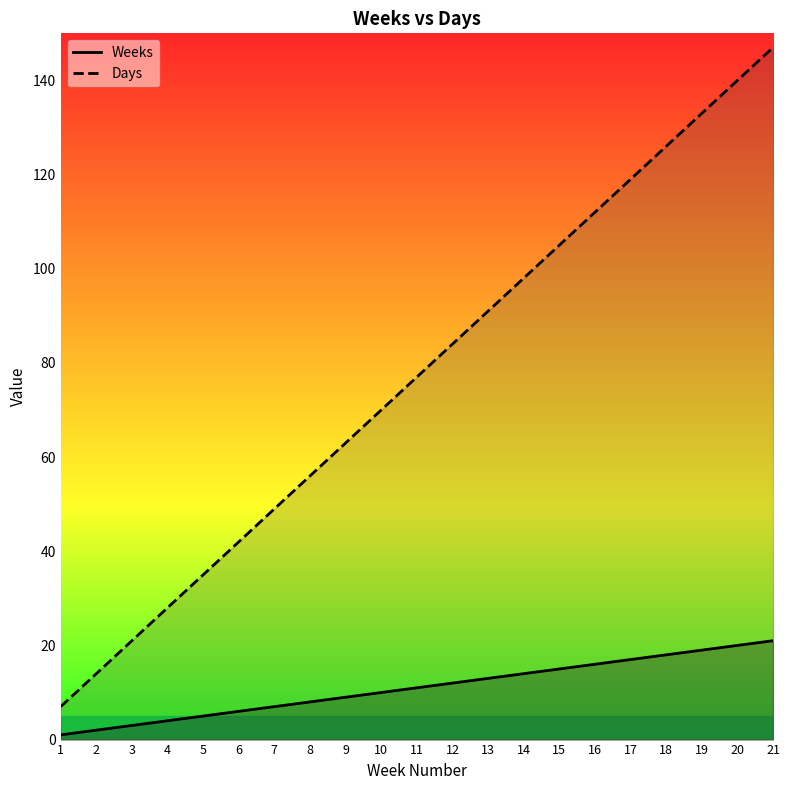

True or false: Days and Weeks intersect in this chart.

False